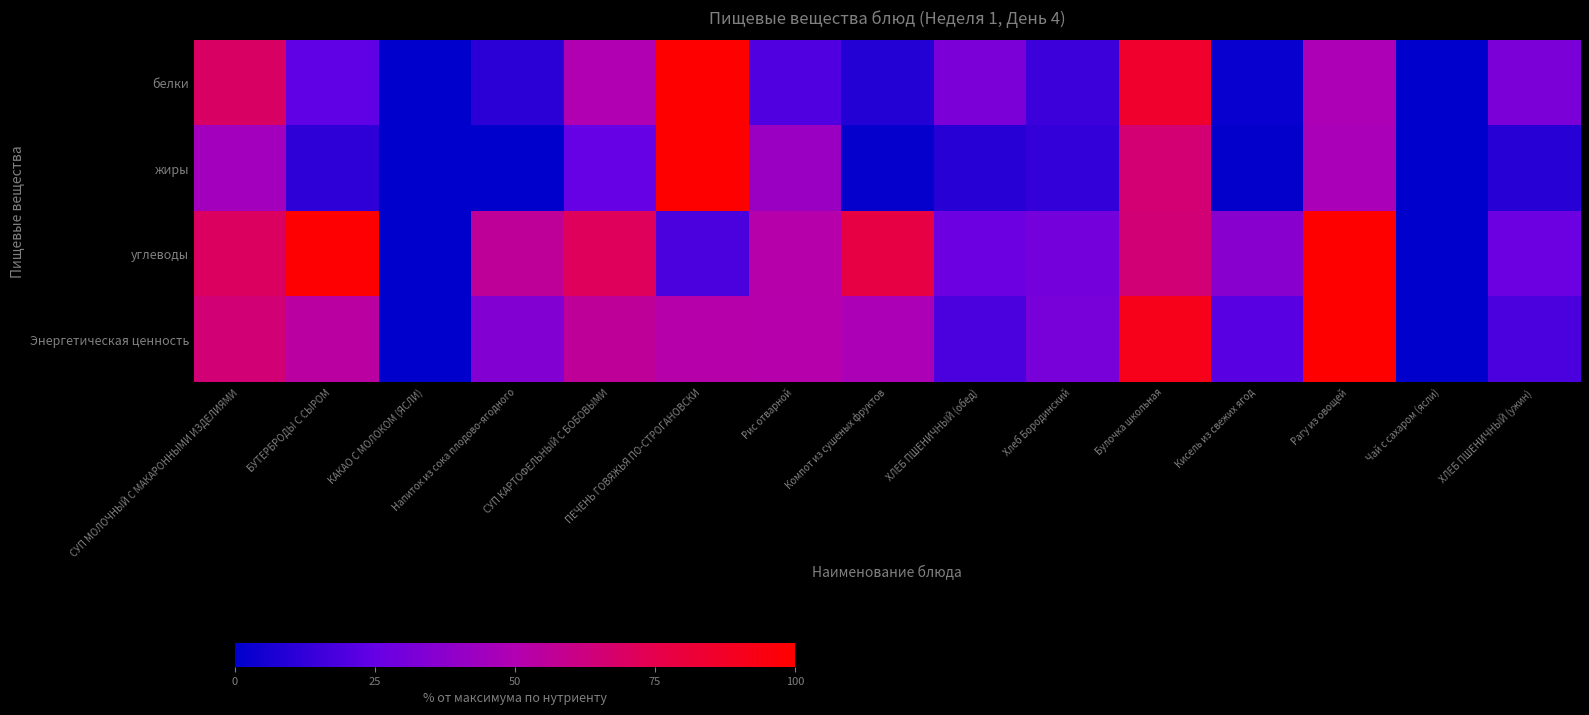

How many data points does each series have?

15